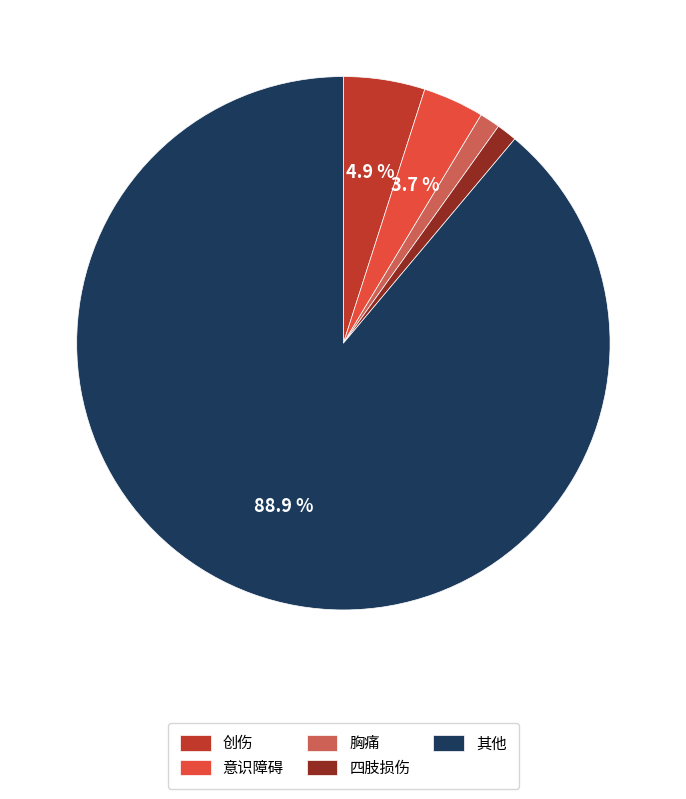

To the nearest percent, what is the difference between the largest and smallest slice percentages?

88%